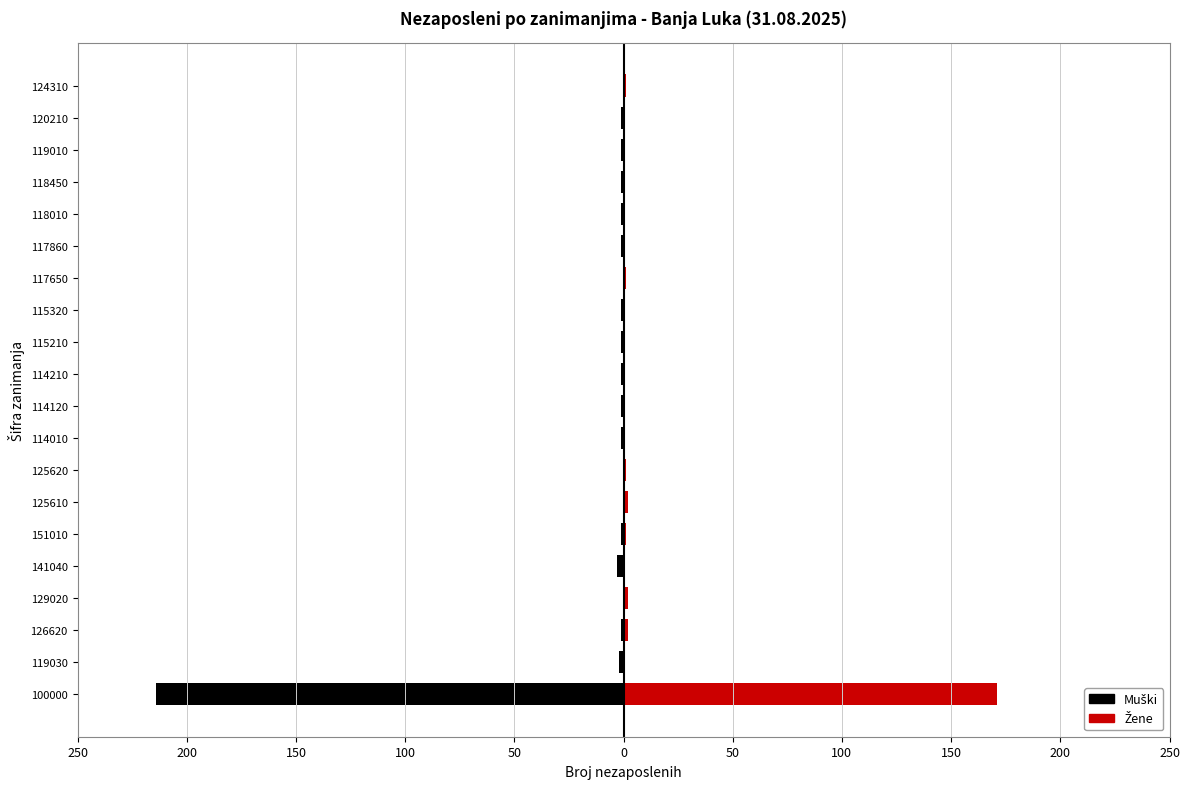

Does the chart contain any negative values?

Yes